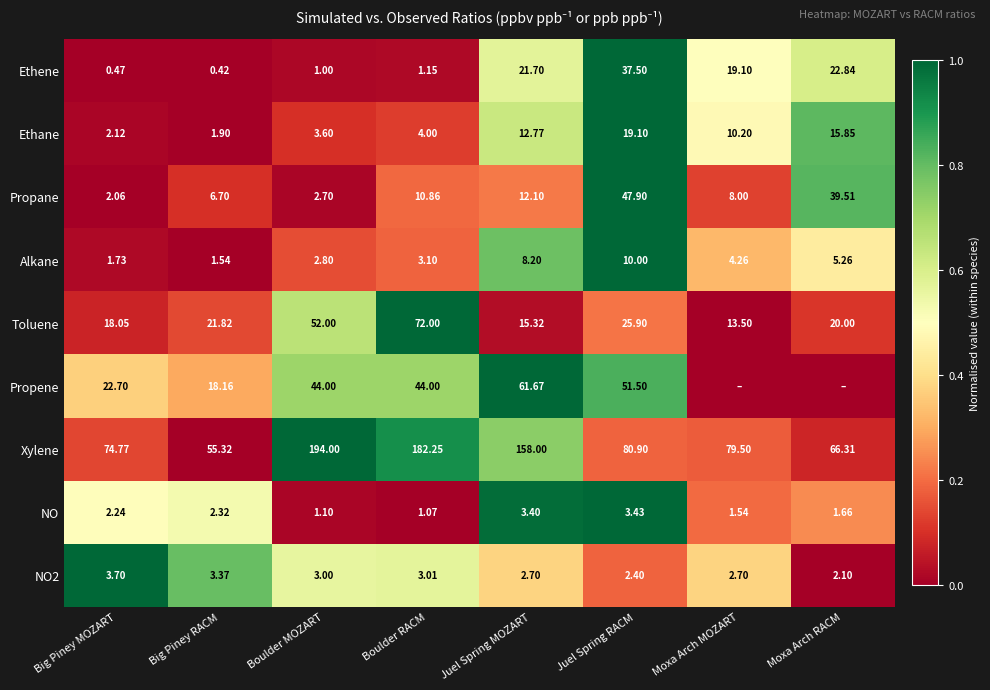

At which label is Ethane closest to 10?

Moxa Arch MOZART